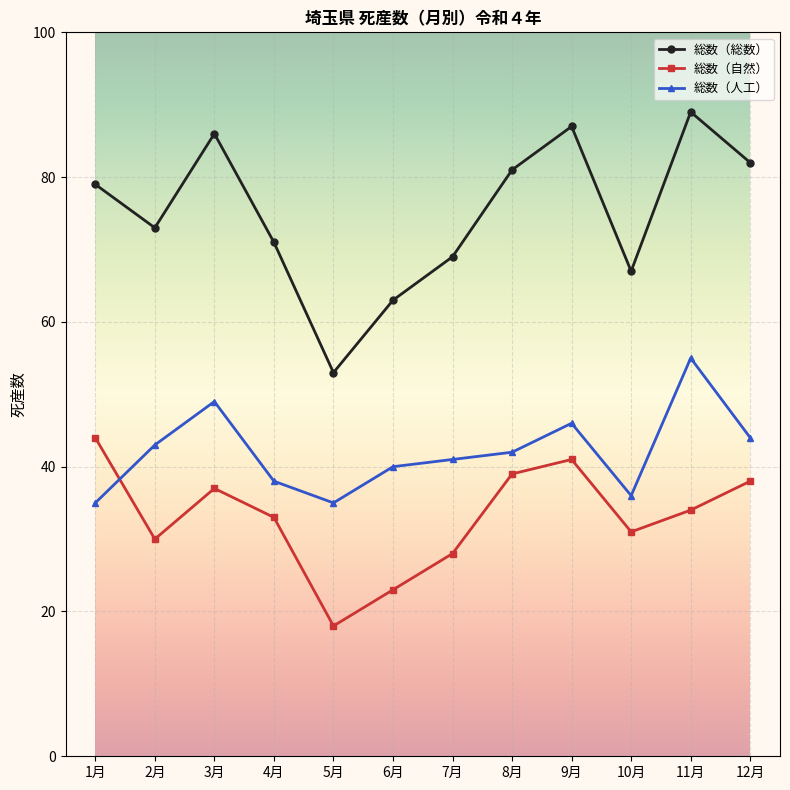

Reading left to right, list all the values displayed in this chart.

総数（総数）: 1月=79	2月=73	3月=86	4月=71	5月=53	6月=63	7月=69	8月=81	9月=87	10月=67	11月=89	12月=82
総数（自然）: 1月=44	2月=30	3月=37	4月=33	5月=18	6月=23	7月=28	8月=39	9月=41	10月=31	11月=34	12月=38
総数（人工）: 1月=35	2月=43	3月=49	4月=38	5月=35	6月=40	7月=41	8月=42	9月=46	10月=36	11月=55	12月=44